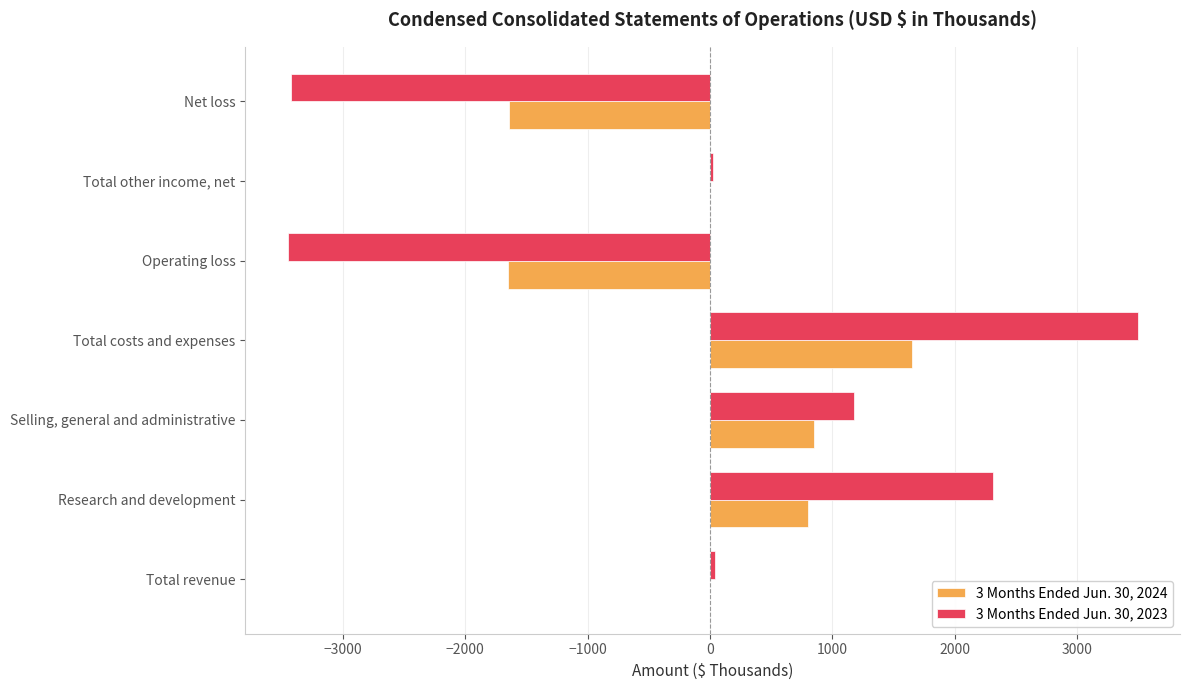

True or false: 3 Months Ended Jun. 30, 2023 has a value of 1583 at Selling, general and administrative.

False